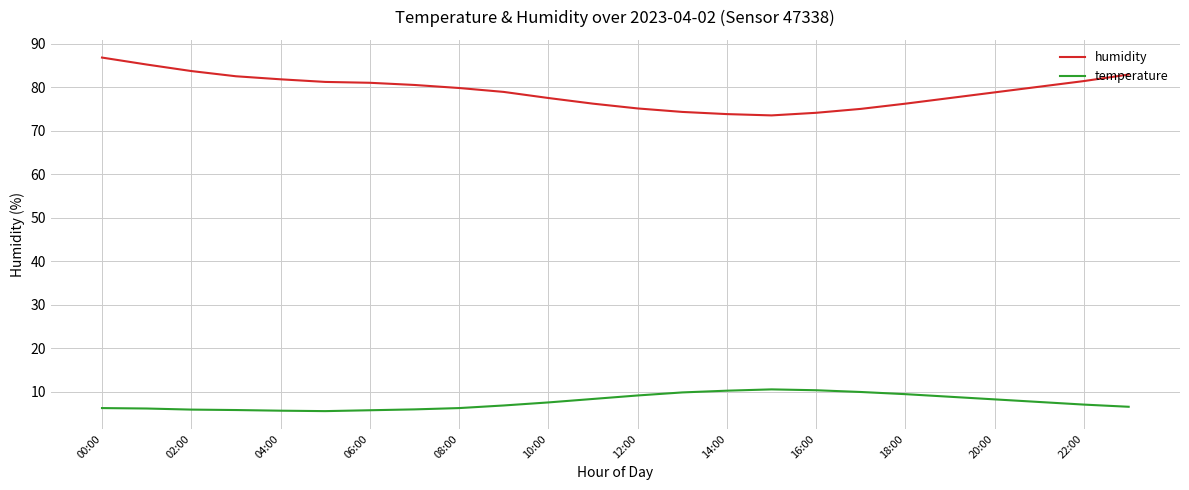

Does the chart display data point markers on the line(s)?

No